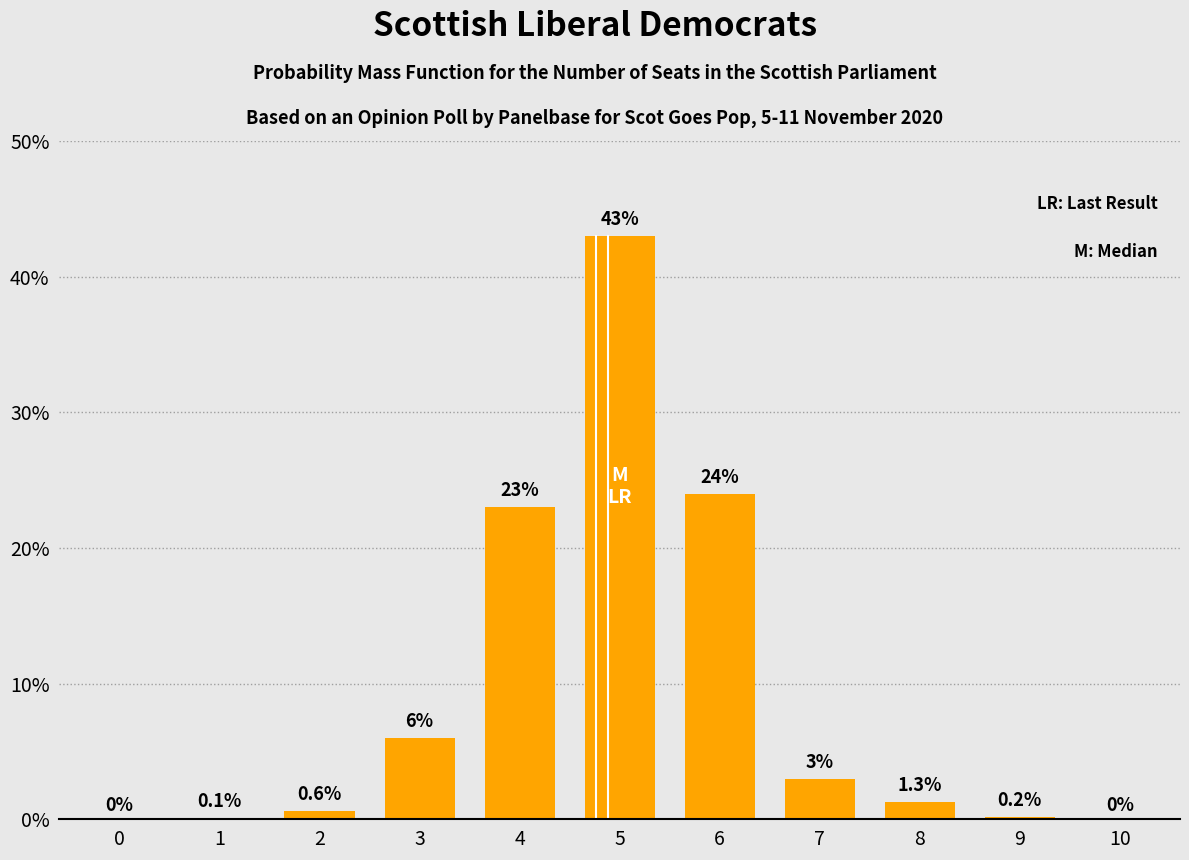

The value at 4 is 32.3. True or false?

False